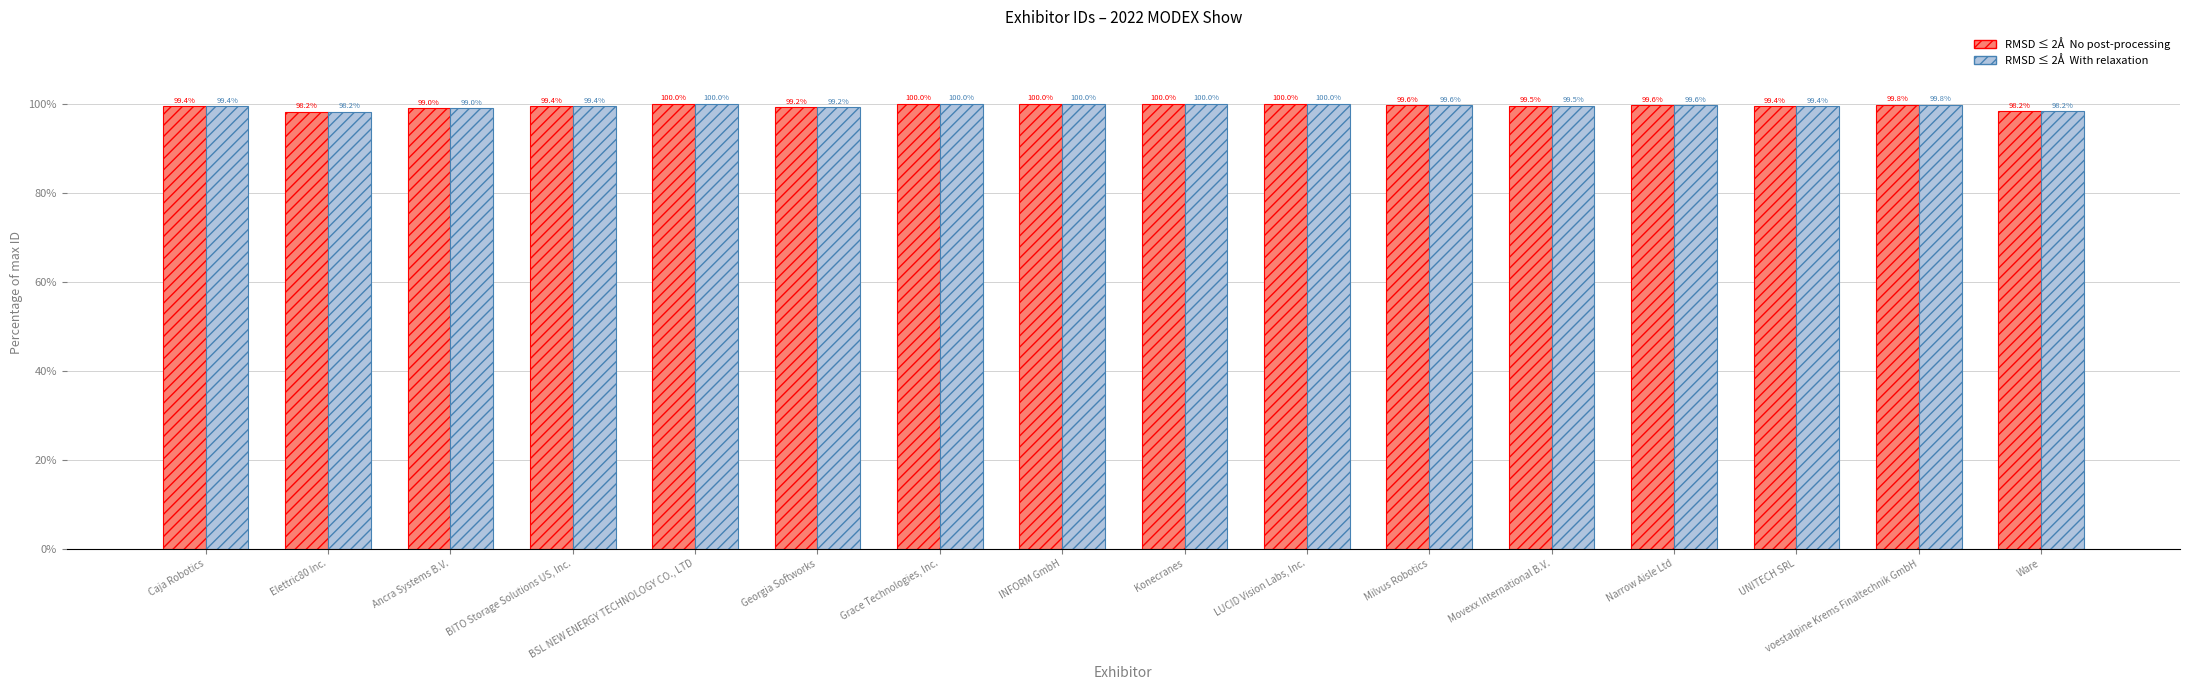

What is the minimum value shown in the chart?

98.2